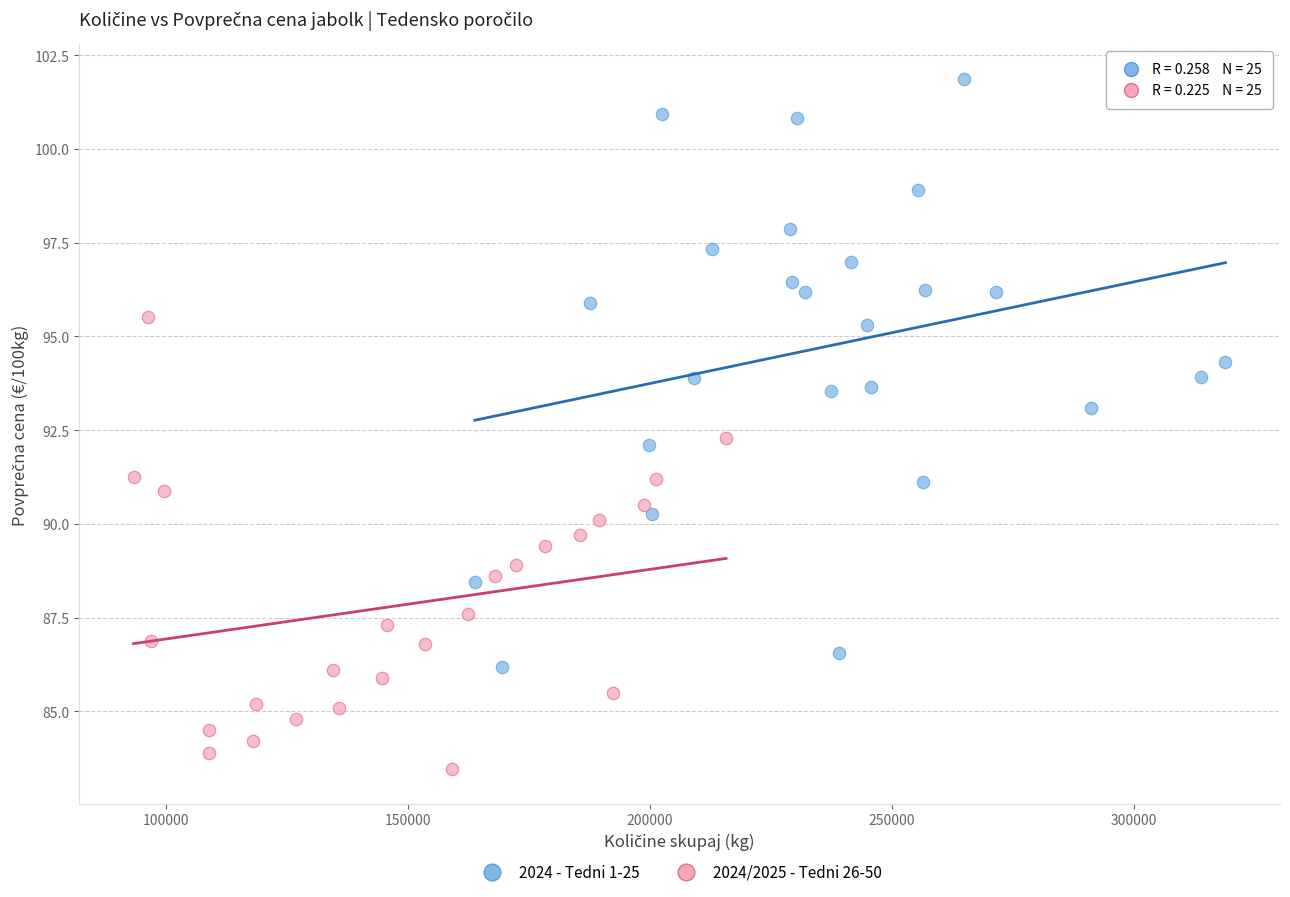

Which series has the widest spread of Y values?

2024 - Tedni 1-25